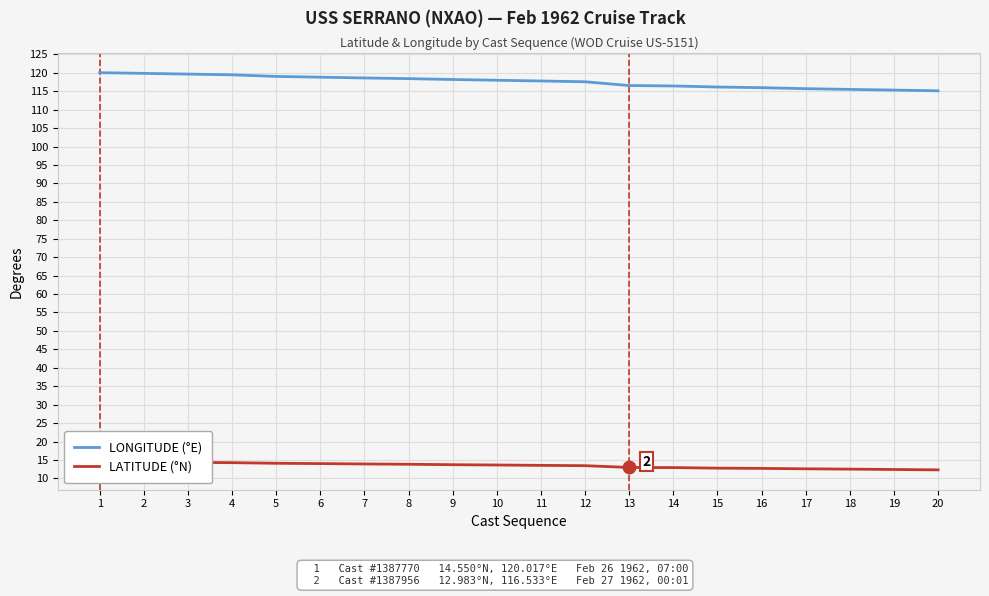

At how many categories does at least one series exceed 113?

20